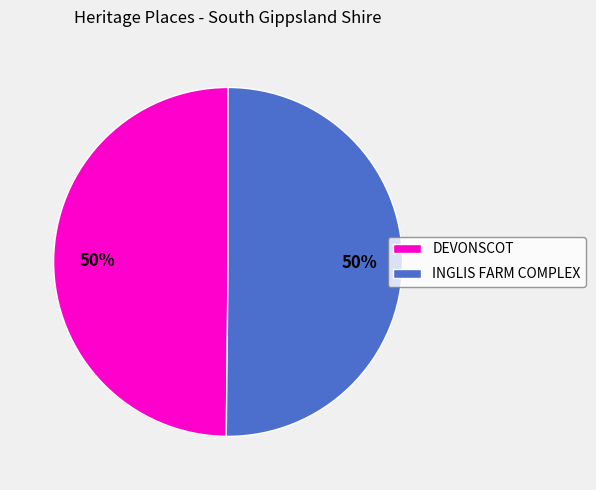

Is the sum of DEVONSCOT and INGLIS FARM COMPLEX greater than half?

Yes